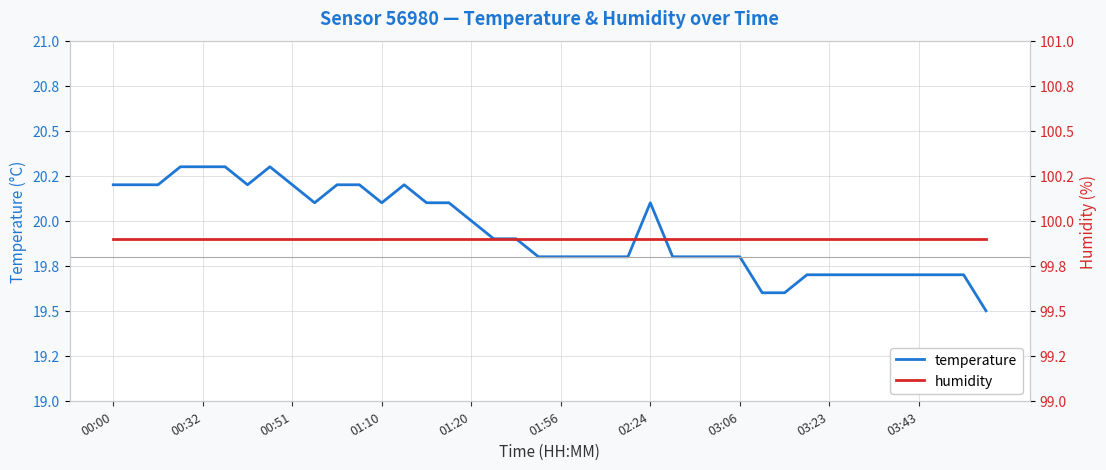

What is the maximum value shown in the chart?

99.9